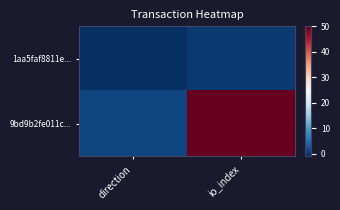

Which series has the largest range (max minus min)?

9bd9b2fe011c...